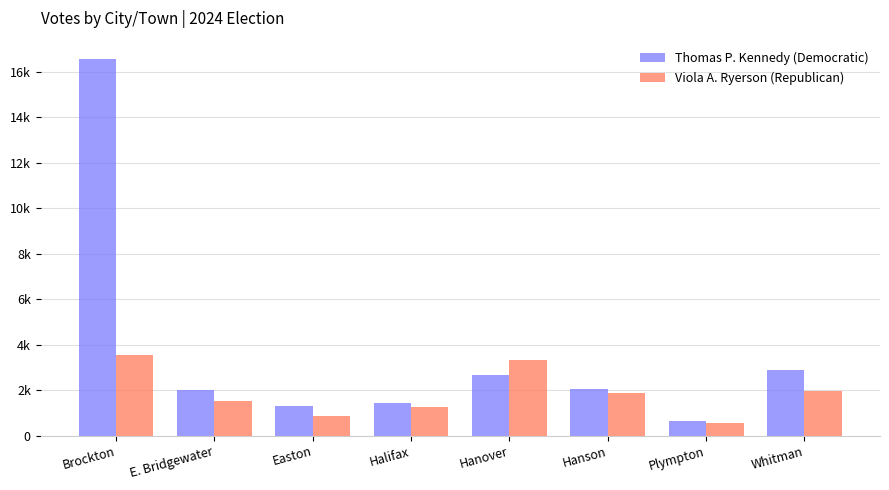

What is the value of the Thomas P. Kennedy (Democratic) bar at the 7th from the left?

630